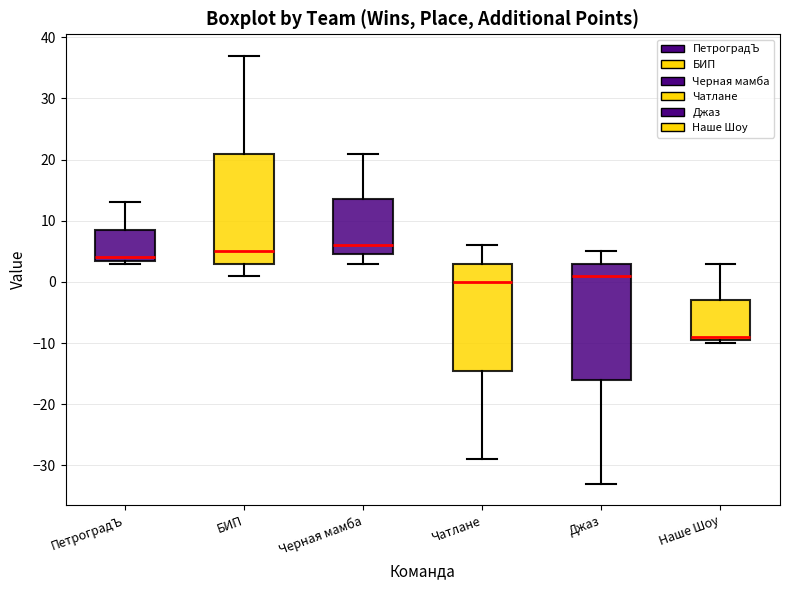

Reading left to right, transcribe this box plot: for each box, give where its median line is, the range the box spans, and where its two whiskers end, as read against the y-axis. The values are not printed on the chart, so give them approximately, as read against the axis.

ПетроградЪ: median 4 (just above the box's lower edge), box 4 to 9, whiskers 3 to 13
БИП: median 5, box 3 to 21, whiskers 1 to 37
Черная мамба: median 6, box 5 to 14, whiskers 3 to 21
Чатлане: median 0, box -14 to 3, whiskers -29 to 6
Джаз: median 1, box -16 to 3, whiskers -33 to 5
Наше Шоу: median -9 (just above the box's lower edge), box -9 to -3, whiskers -10 to 3